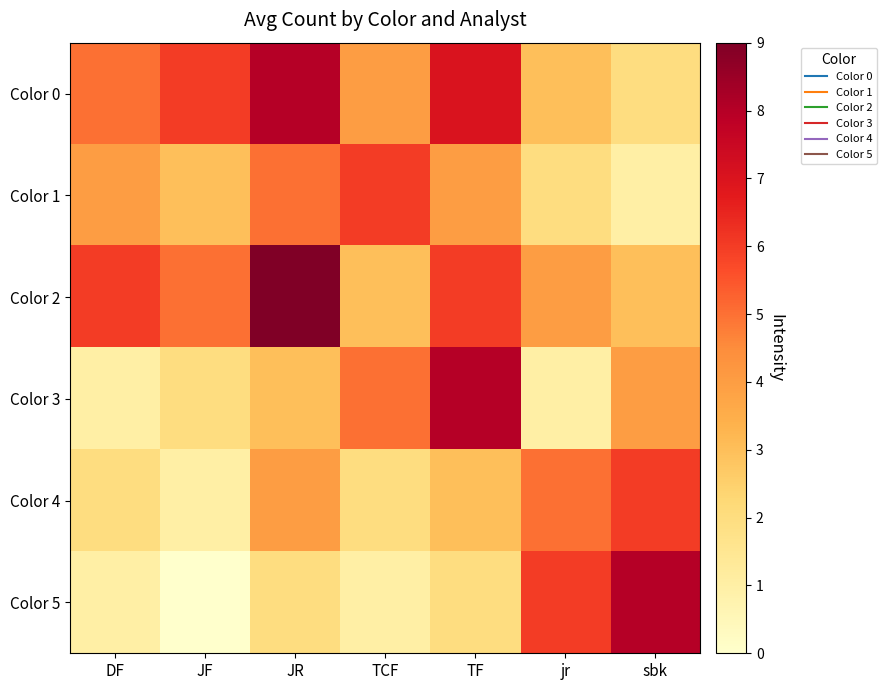

Rank the series by their maximum value, from lowest to highest.

Color 1, Color 4, Color 0, Color 3, Color 5, Color 2